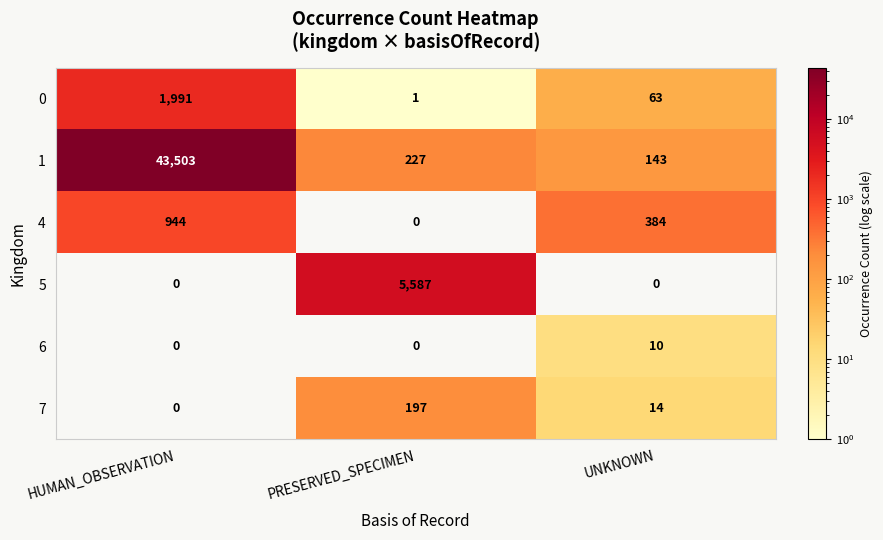

Which series has the largest range (max minus min)?

1